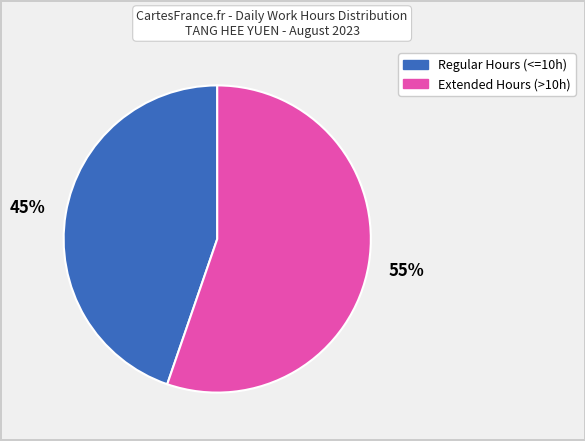

Is there a majority slice in this chart?

Yes